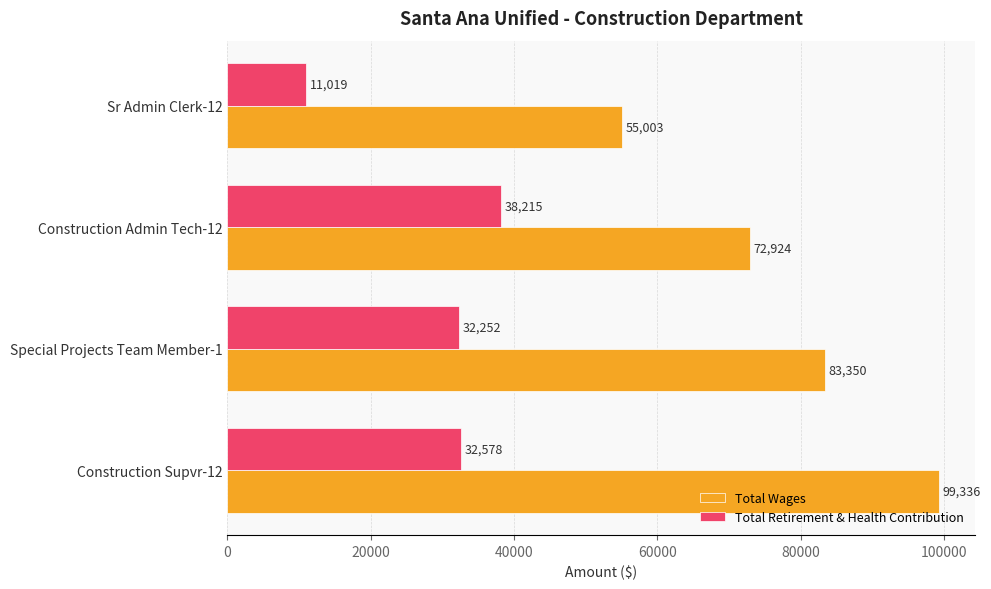

The value of Total Wages at Sr Admin Clerk-12 is 55003. True or false?

True